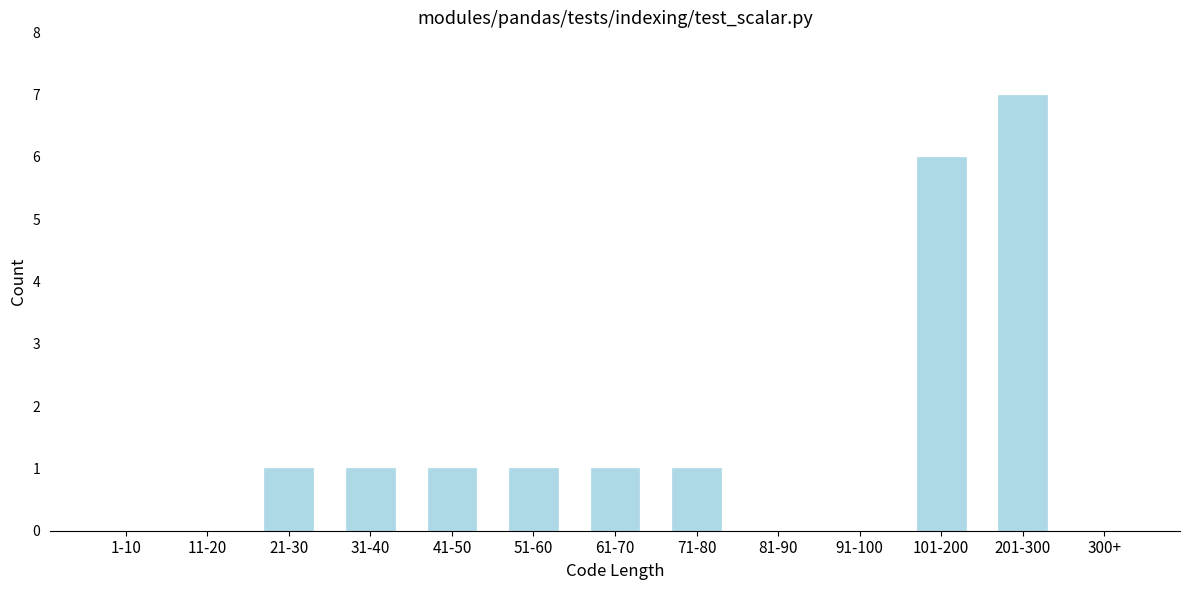

Reading left to right, what are all the values shown in this chart?

1-10=0	11-20=0	21-30=1	31-40=1	41-50=1	51-60=1	61-70=1	71-80=1	81-90=0	91-100=0	101-200=6	201-300=7	300+=0